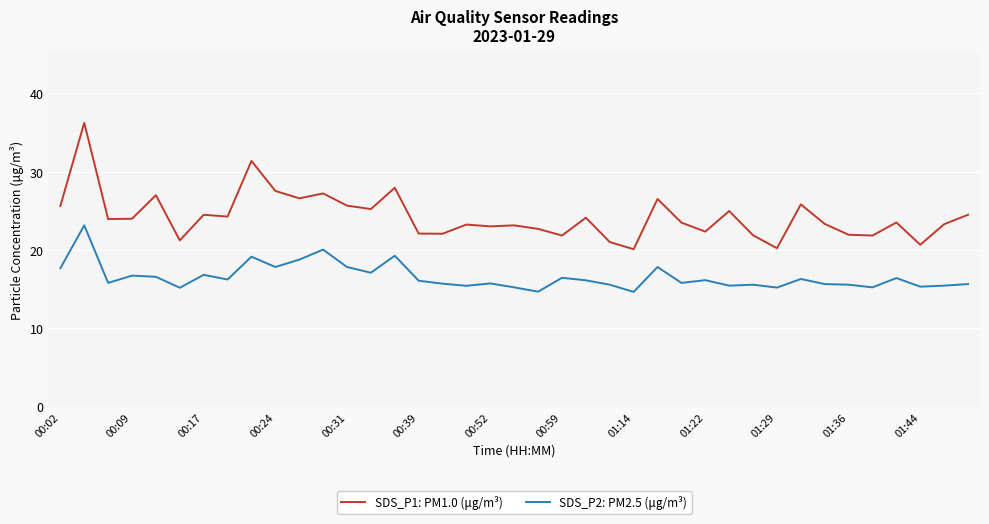

Which series has the largest total across all categories?

SDS_P1: PM1.0 (μg/m³)